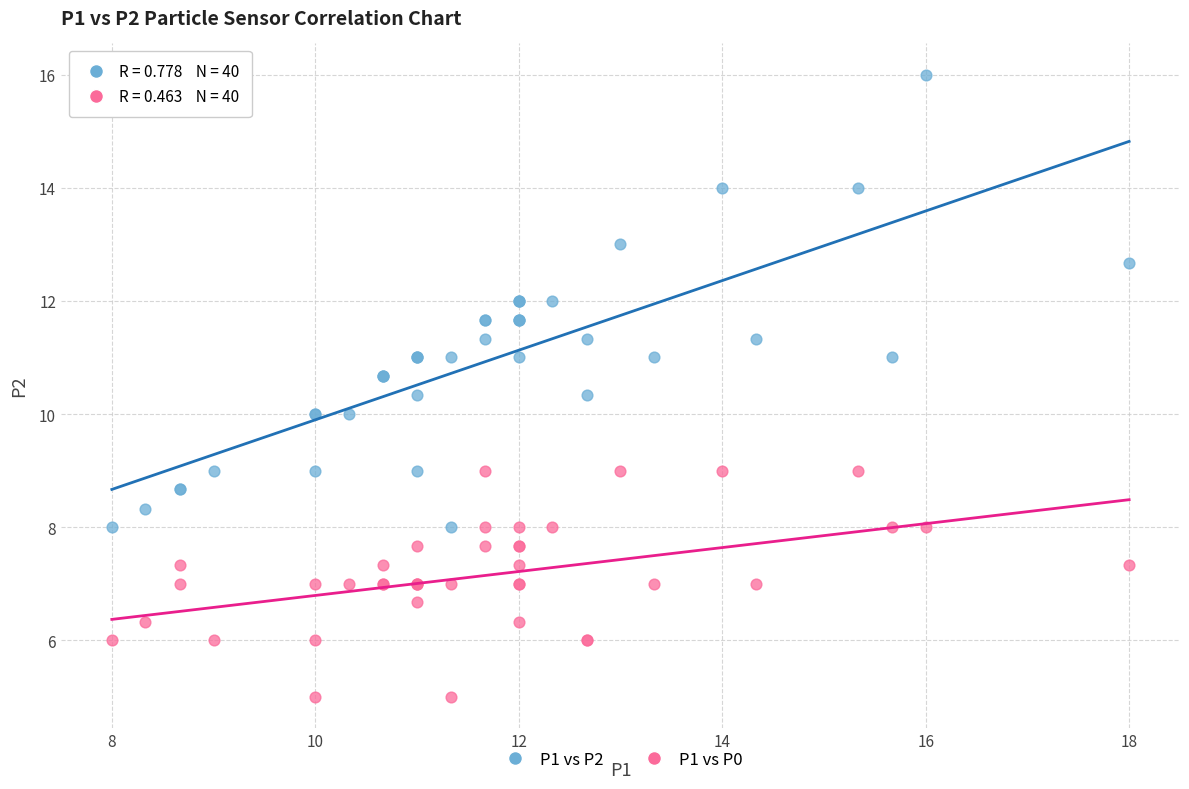

Which series reaches the minimum Y coordinate?

P1 vs P0